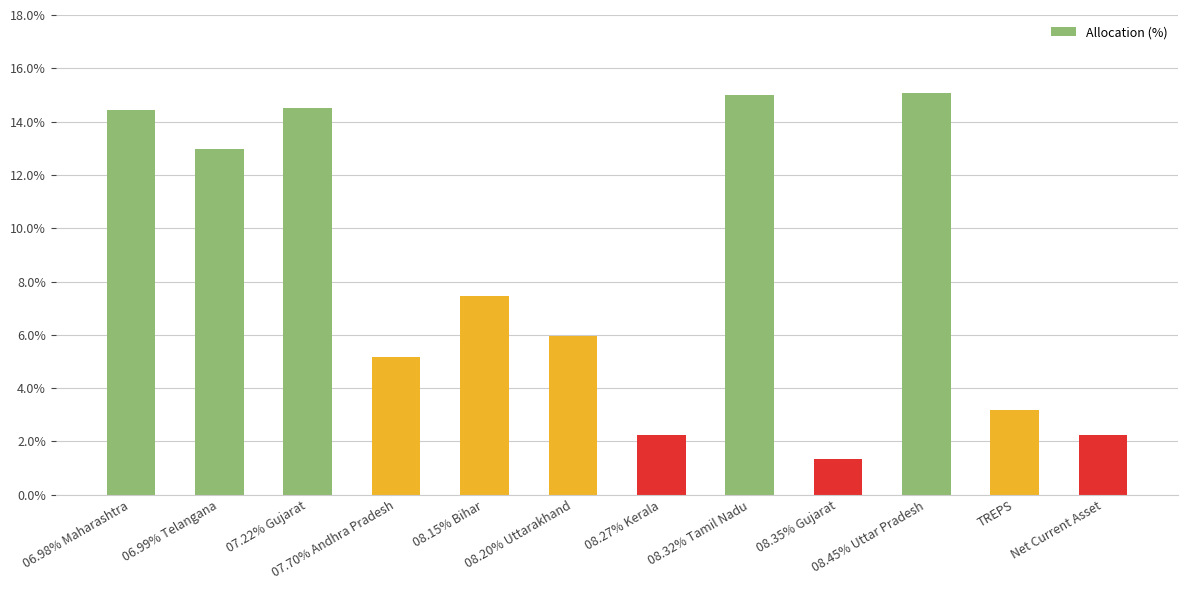

What is the value of the 7th bar from the left?

2.2